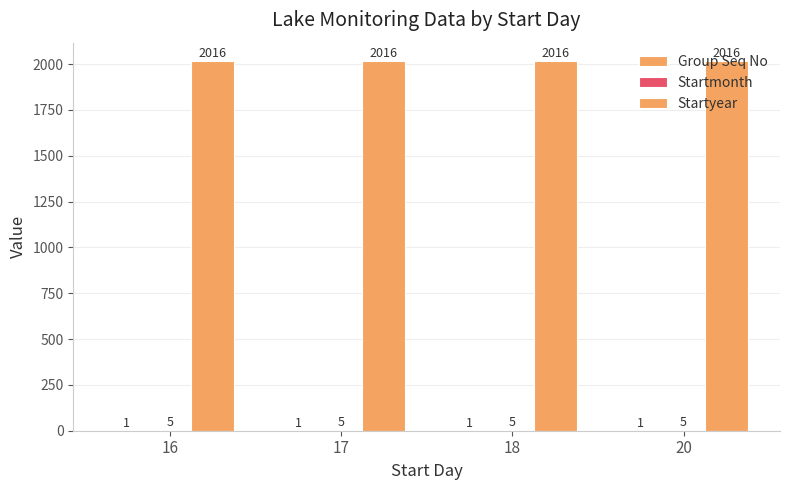

Reading left to right, what are all the values shown in this chart?

Group Seq No: 16=1	17=1	18=1	20=1
Startmonth: 16=5	17=5	18=5	20=5
Startyear: 16=2016	17=2016	18=2016	20=2016